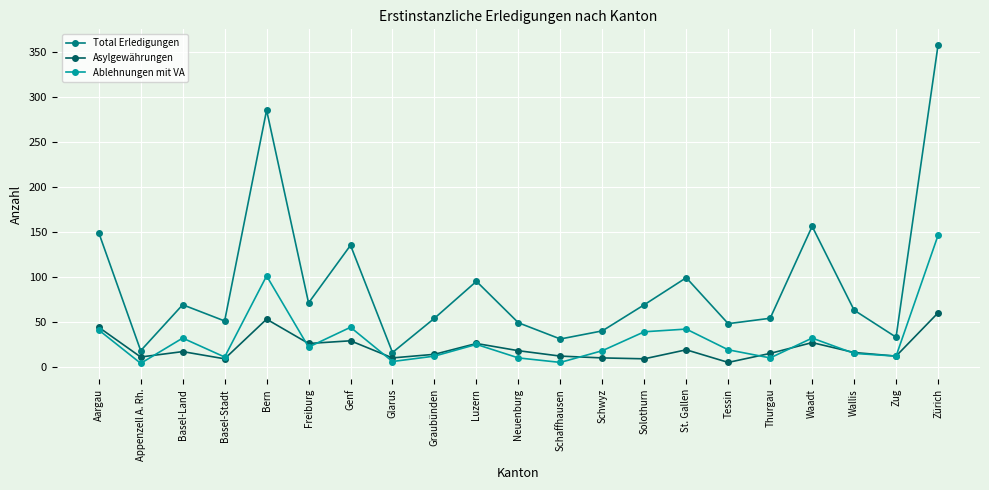

The value of Asylgewährungen at Schwyz is 10. True or false?

True